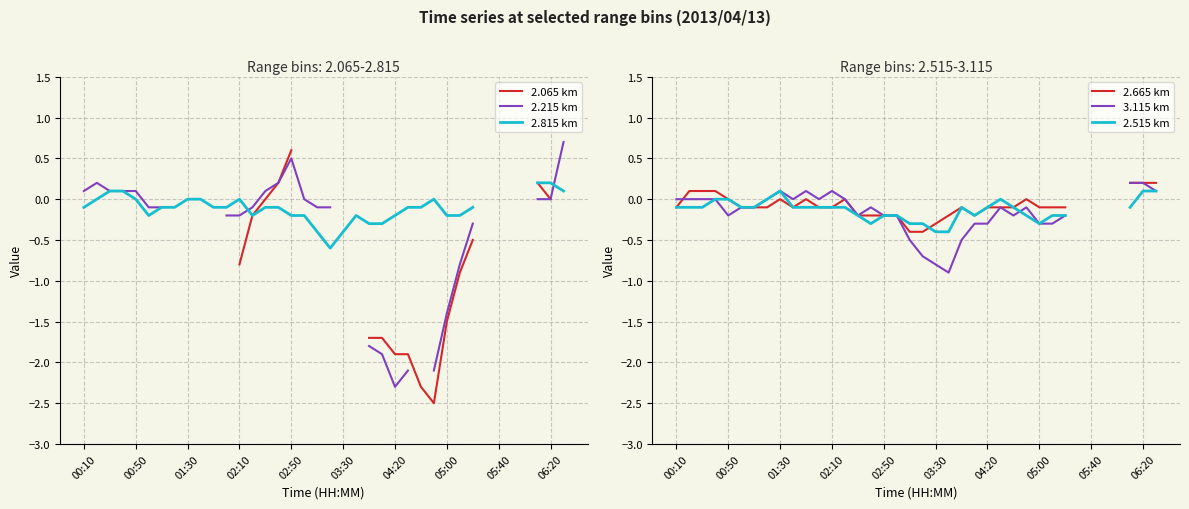

How many interior local peaks does the 2.665 km series have?

5